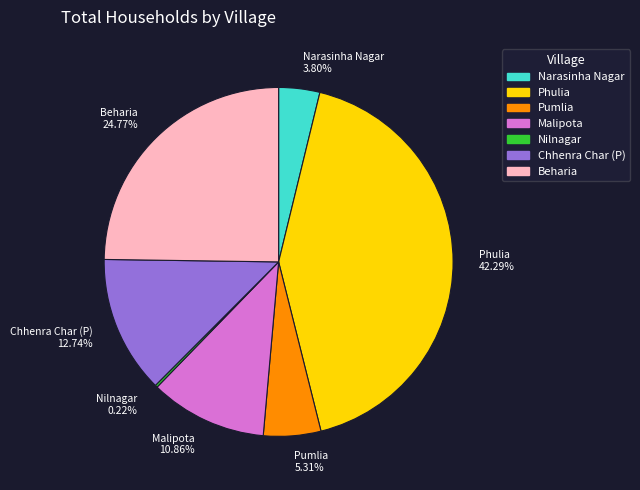

Is the sum of Pumlia 5.31% and Malipota 10.86% greater than half?

No